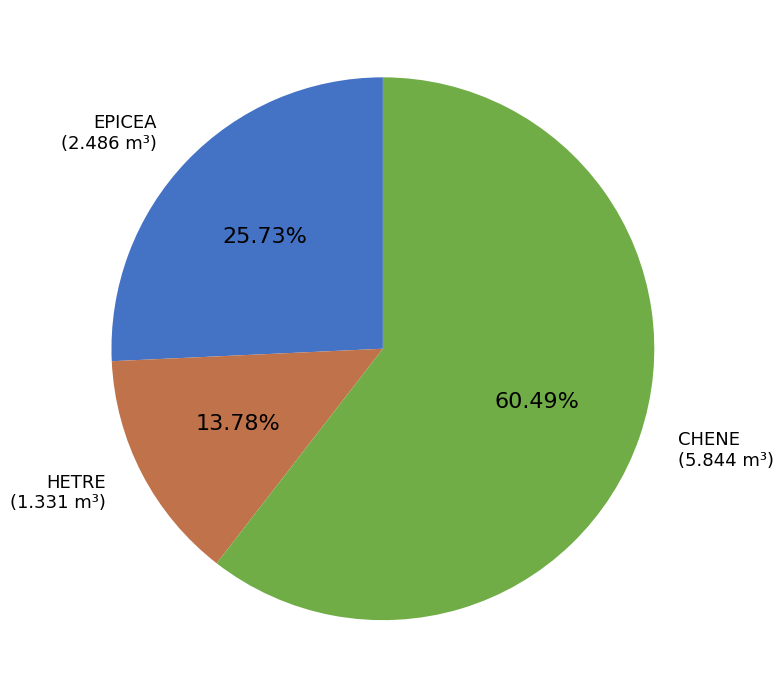

Rank the categories by value from lowest to highest.

HETRE, EPICEA, CHENE